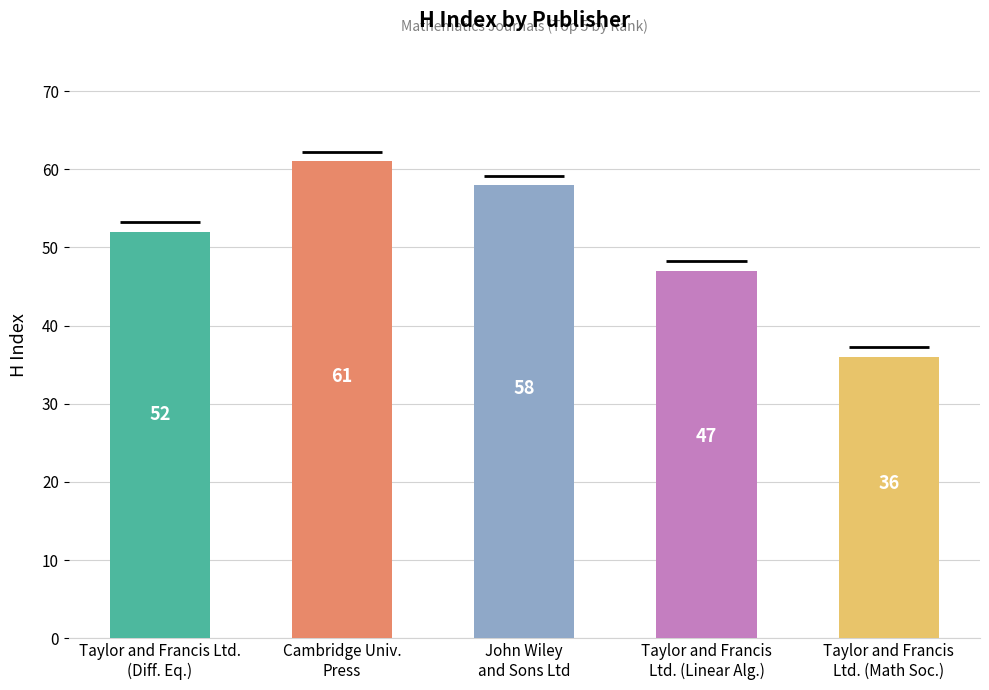

How many data points are above 52?

2